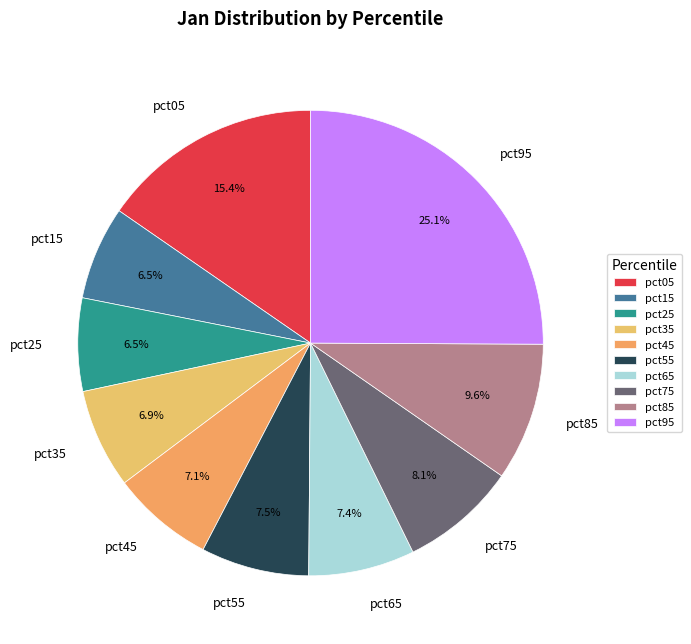

How many slices are in this pie chart?

10